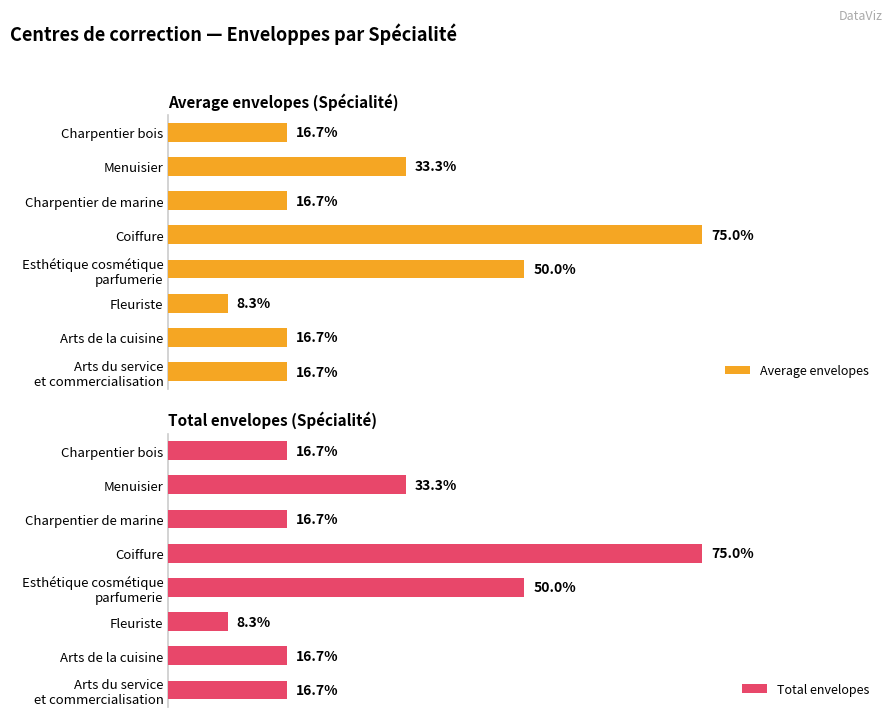

The Average envelopes series shows 1 at Arts du service et commercialisation. True or false?

False